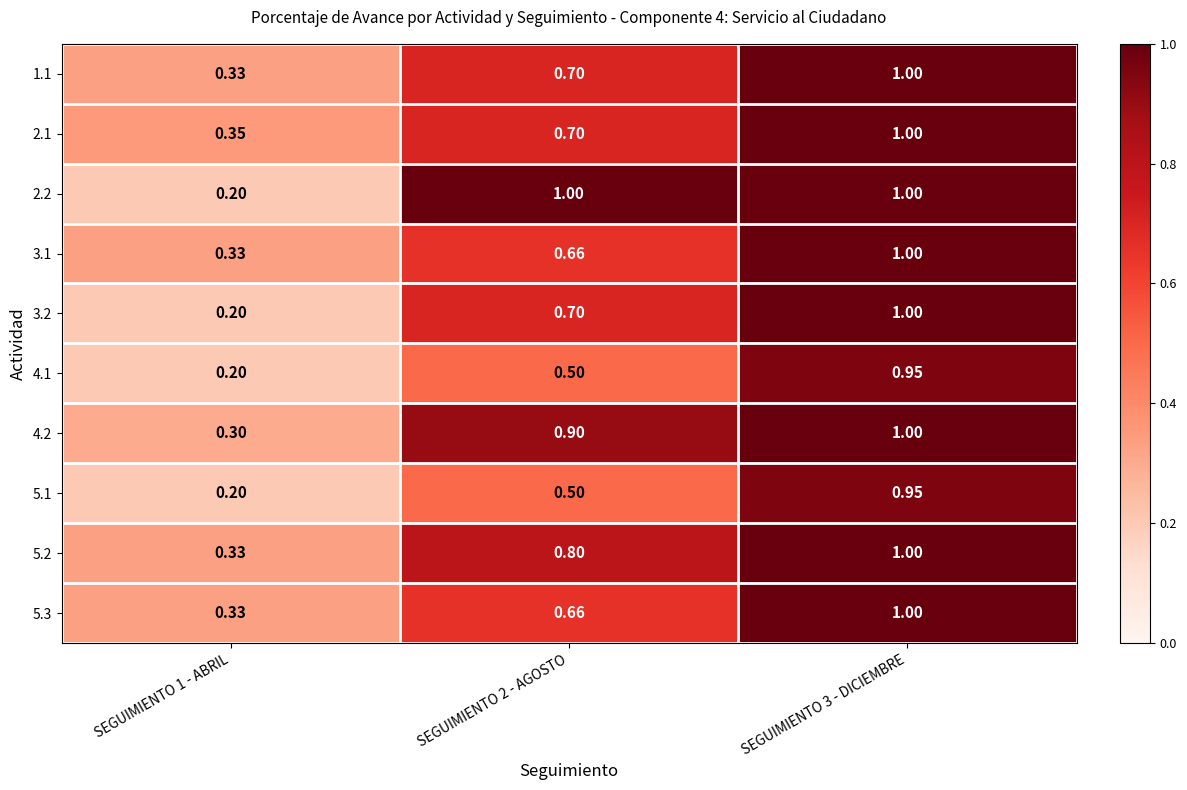

Is the value of 3.1 at SEGUIMIENTO 1 - ABRIL greater than the value of 2.2 at SEGUIMIENTO 1 - ABRIL?

Yes